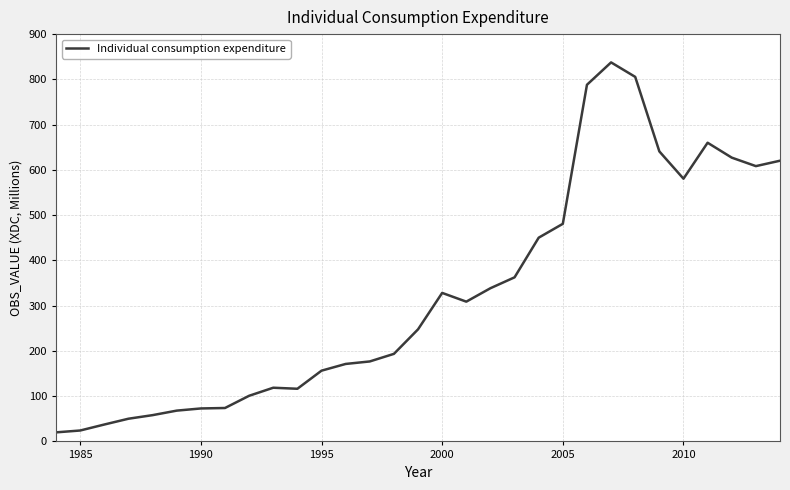

What is the smallest value displayed?

20.0